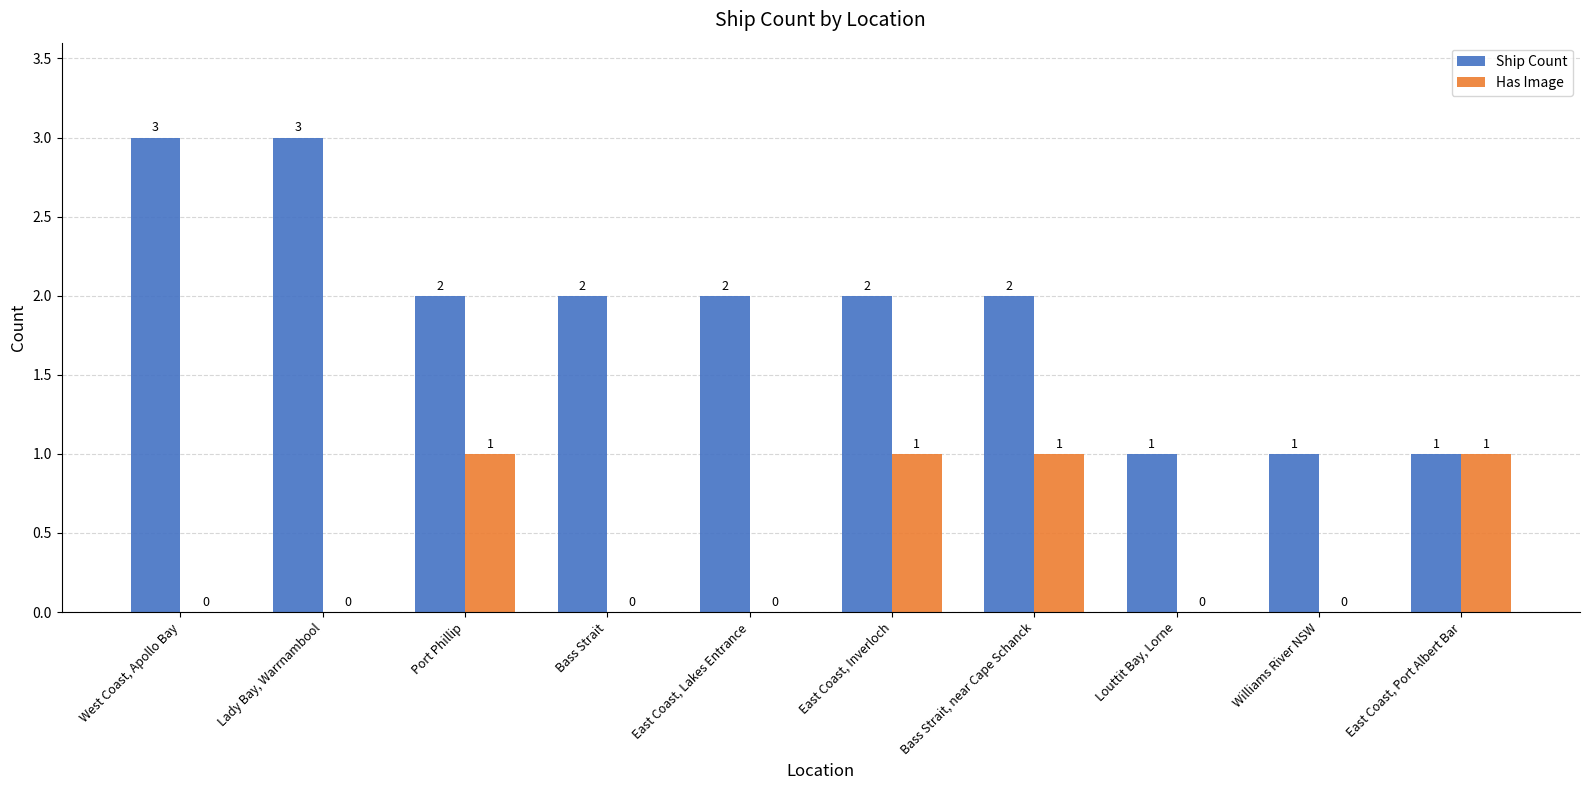

Which series has the widest spread of values?

Ship Count